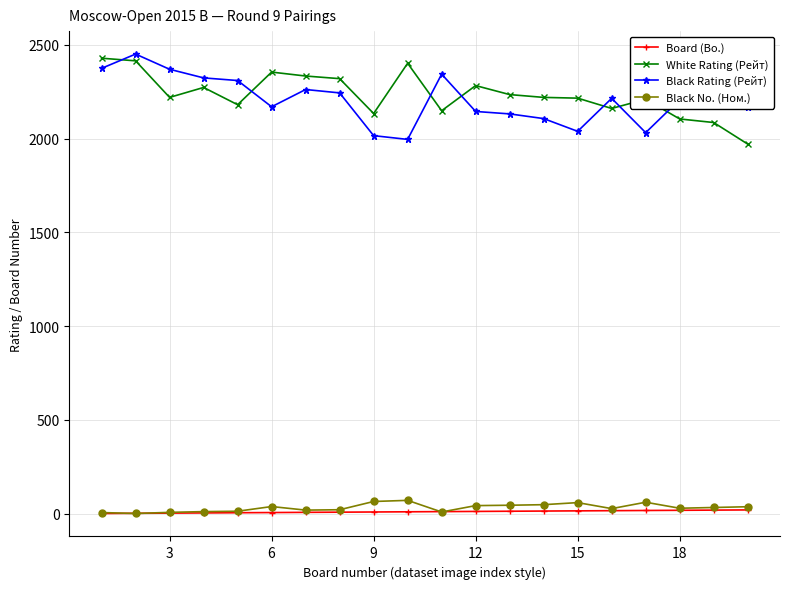

True or false: Black Rating (Рейт) has more than 2 interior local peaks.

True